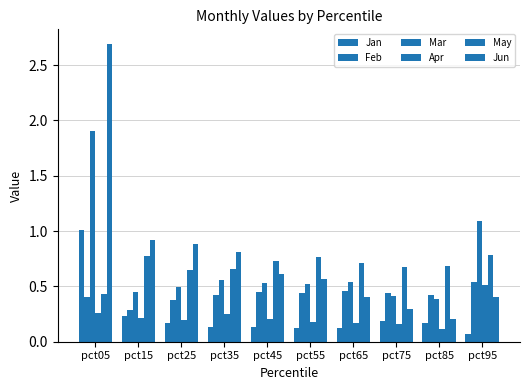

Does the chart contain any negative values?

No